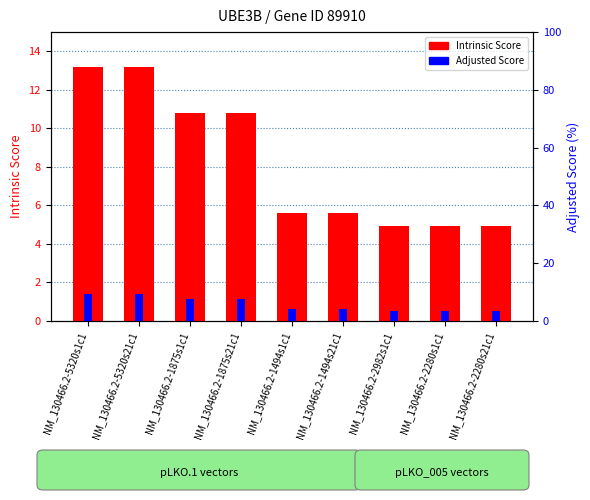

What is the sum of the Intrinsic Score values at NM_130466.2-2280s1c1 and NM_130466.2-1494s1c1?

10.6